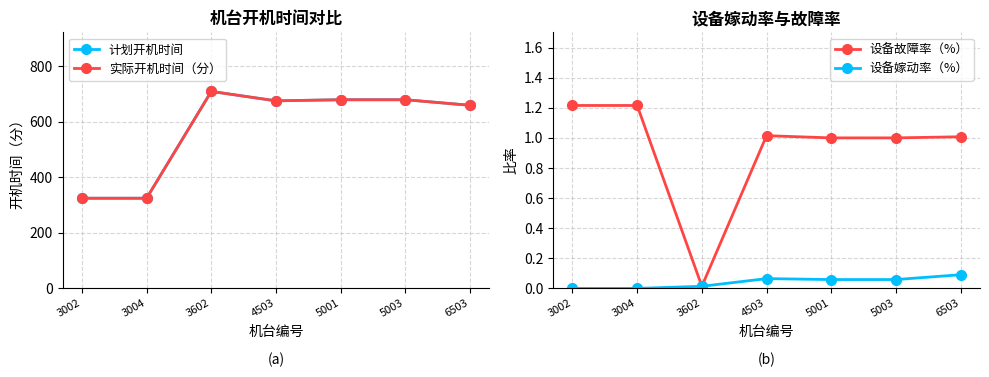

Is it true that 实际开机时间（分） equals 325.0 at 3004?

True